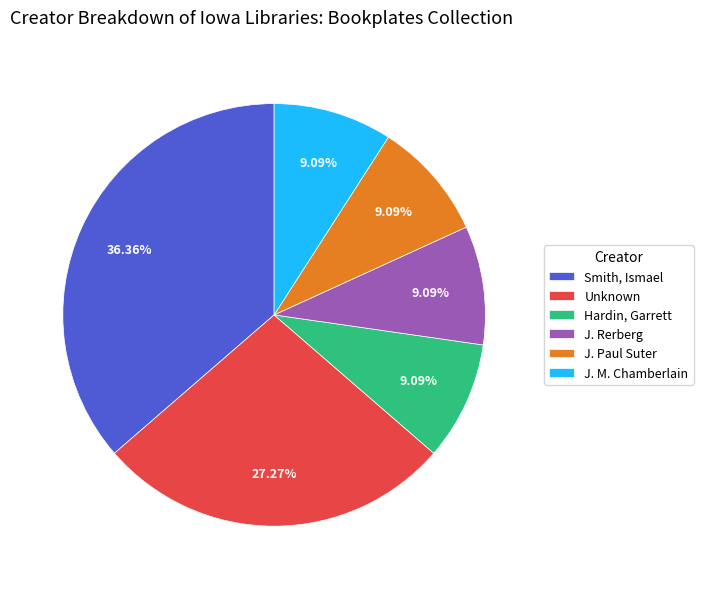

Count the number of slices in the pie.

6